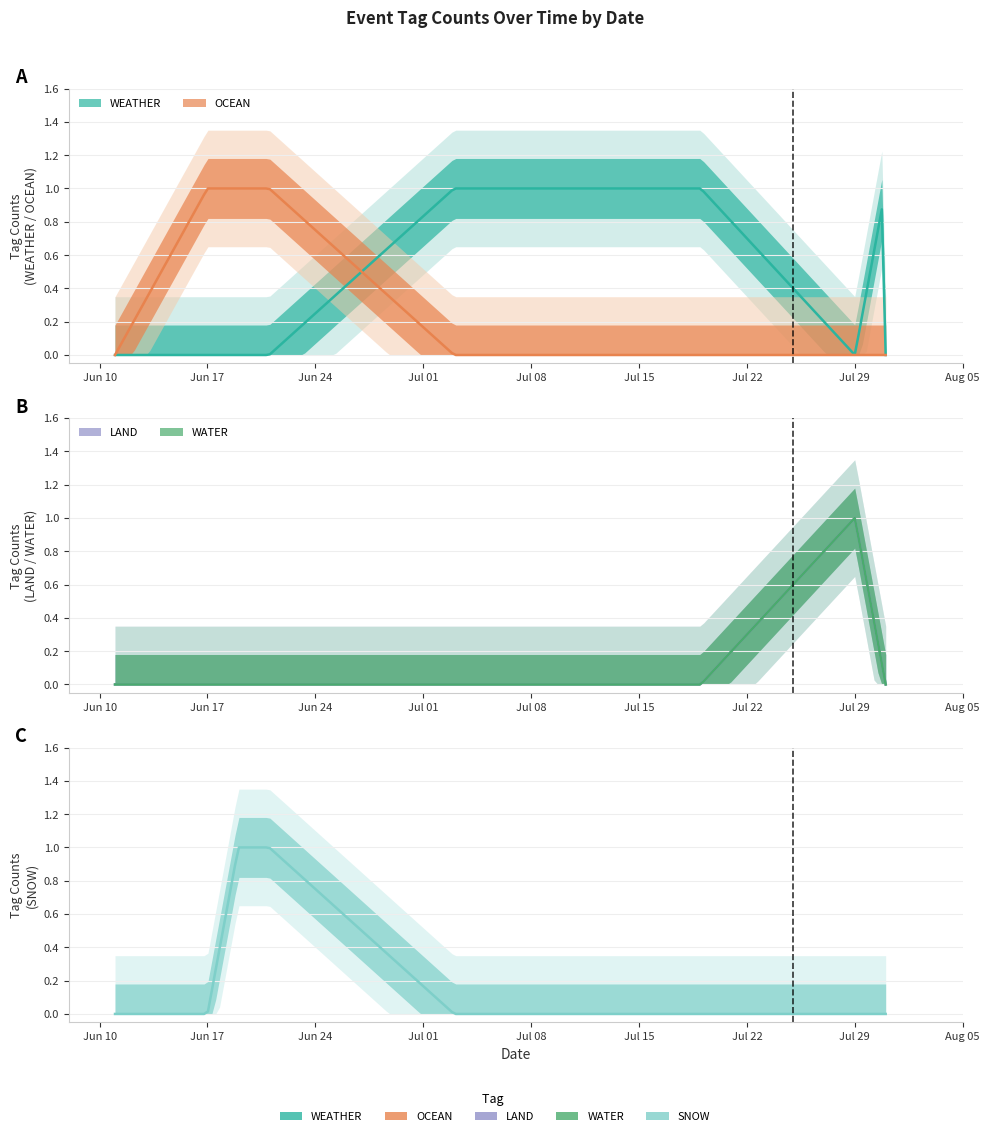

What are all the series names shown in the legend?

WEATHER, OCEAN, LAND, WATER, SNOW